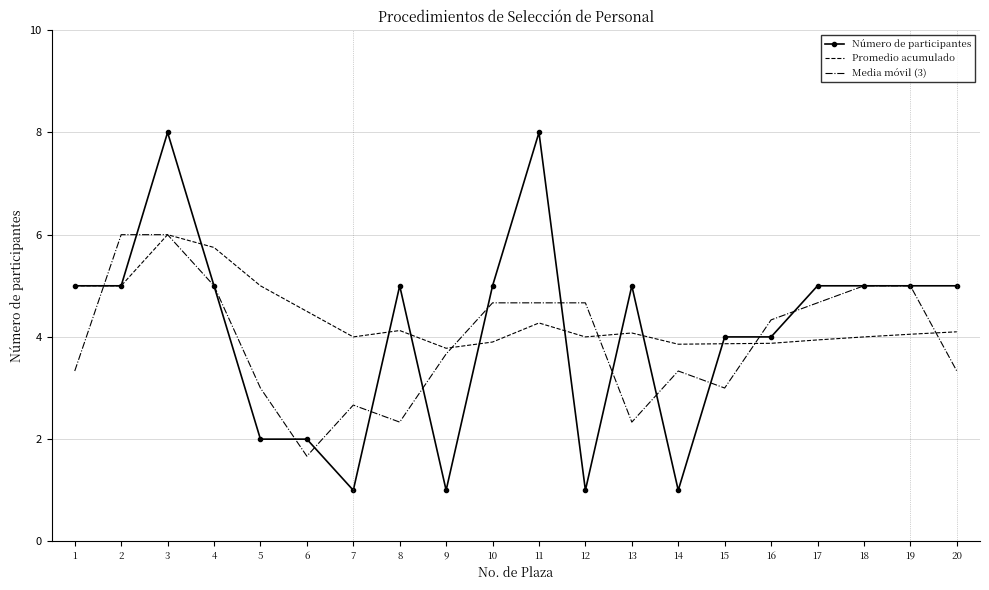

What is the sum of the Promedio acumulado values at 7 and 13?

8.1